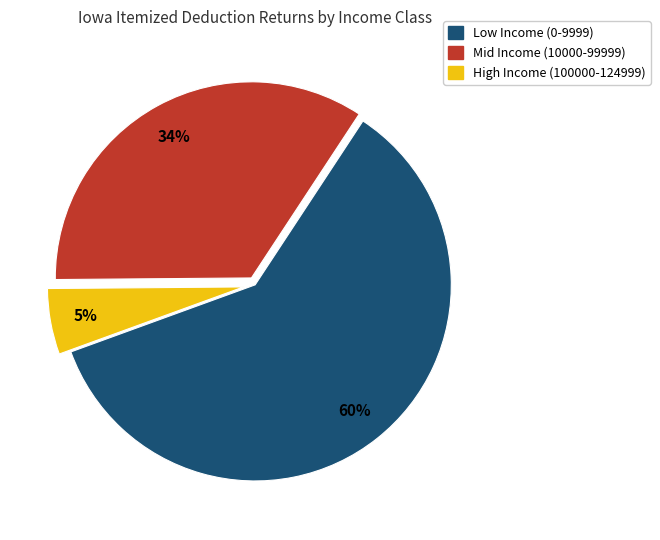

To the nearest percent, what is the average slice percentage?

33%